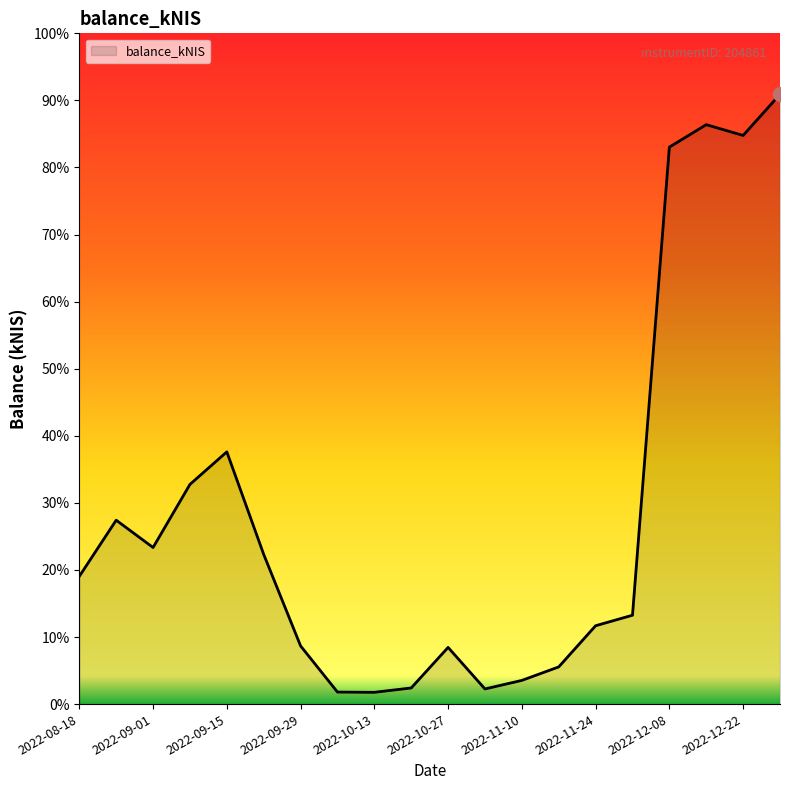

What is the label of the 4th point from the left?

2022-09-08